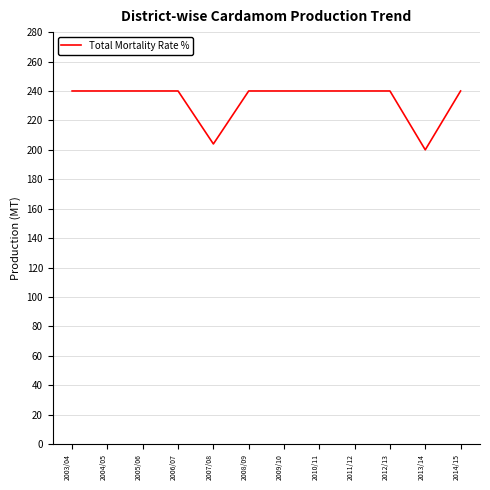

True or false: the data shows 240 at 2012/13.

True